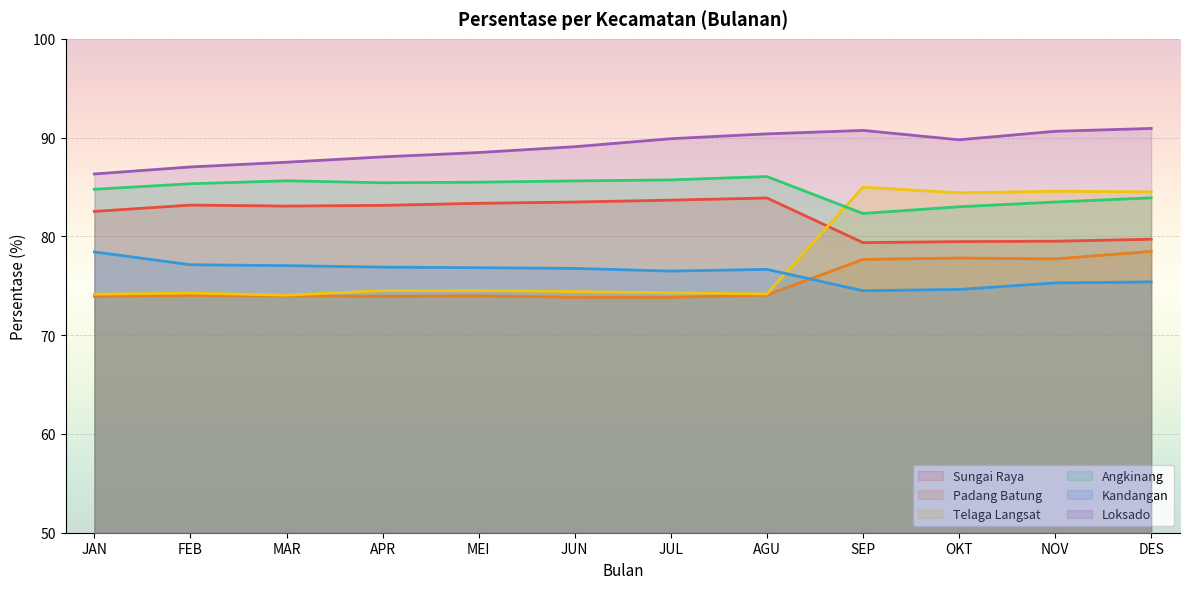

What are all the series names shown in the legend?

Sungai Raya, Padang Batung, Telaga Langsat, Angkinang, Kandangan, Loksado